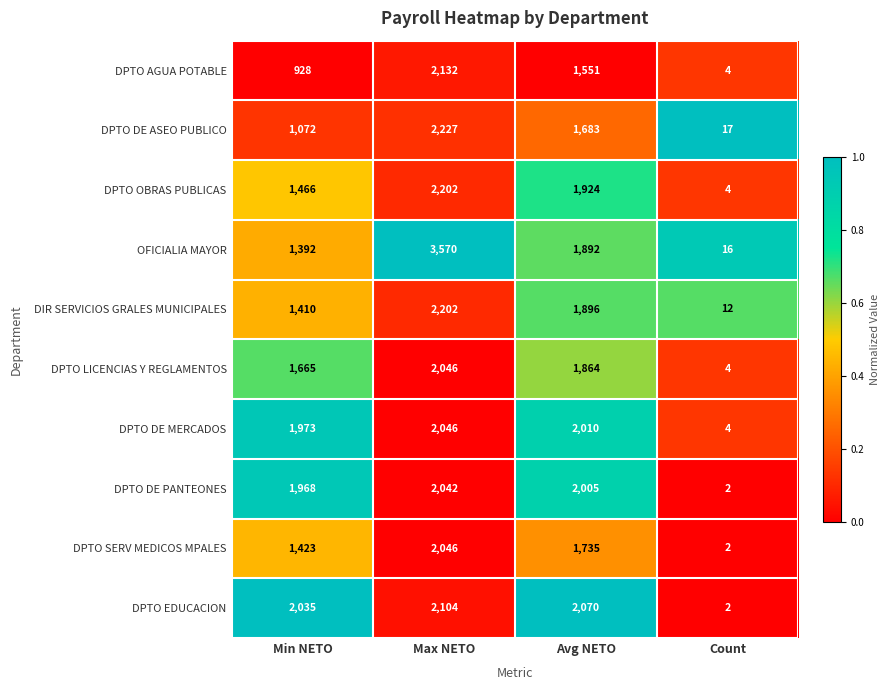

At which label does DPTO LICENCIAS Y REGLAMENTOS reach its peak?

Max NETO